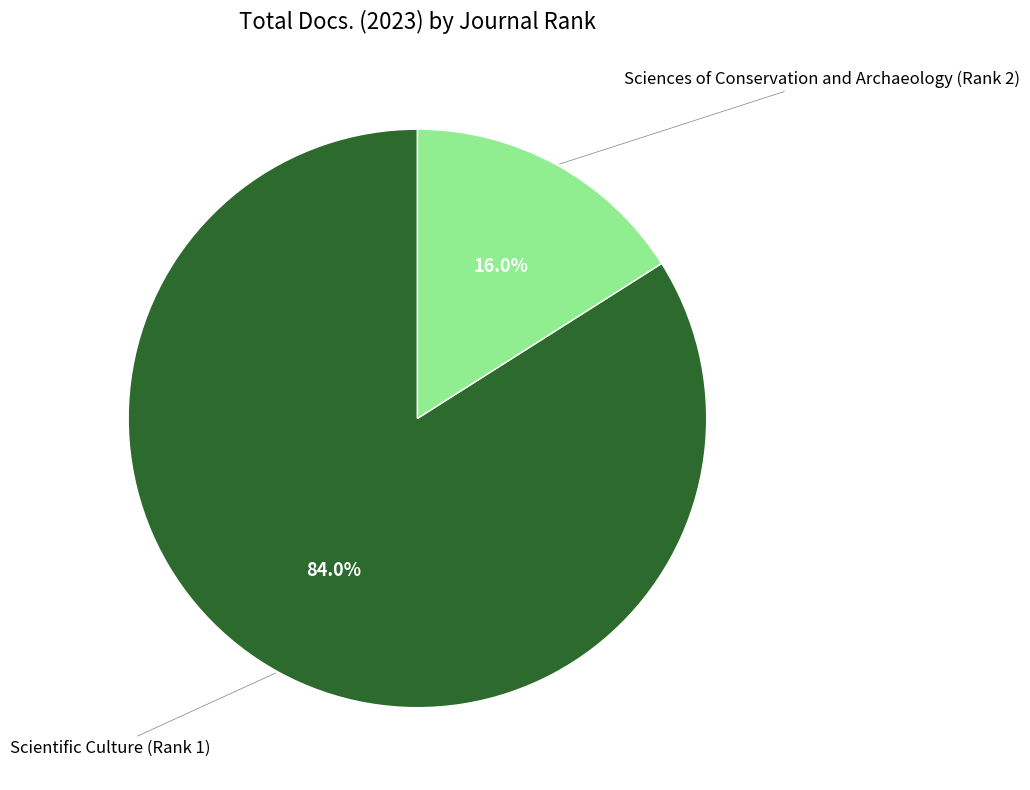

Is it true that Scientific Culture (Rank 1) is 84% of the pie?

True